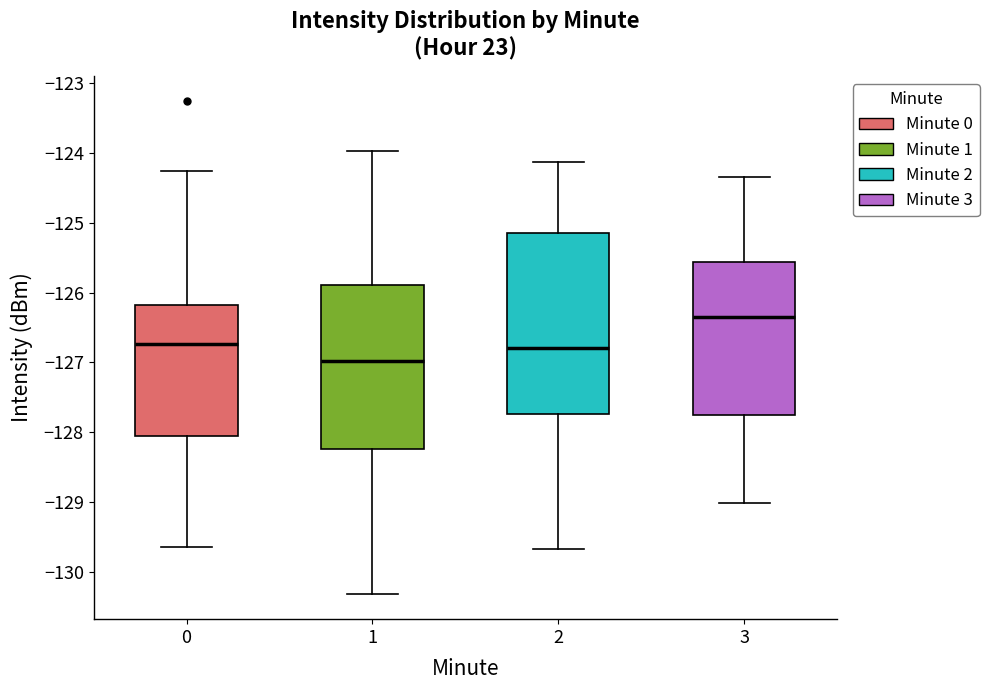

Which box has the lowest median line?

1